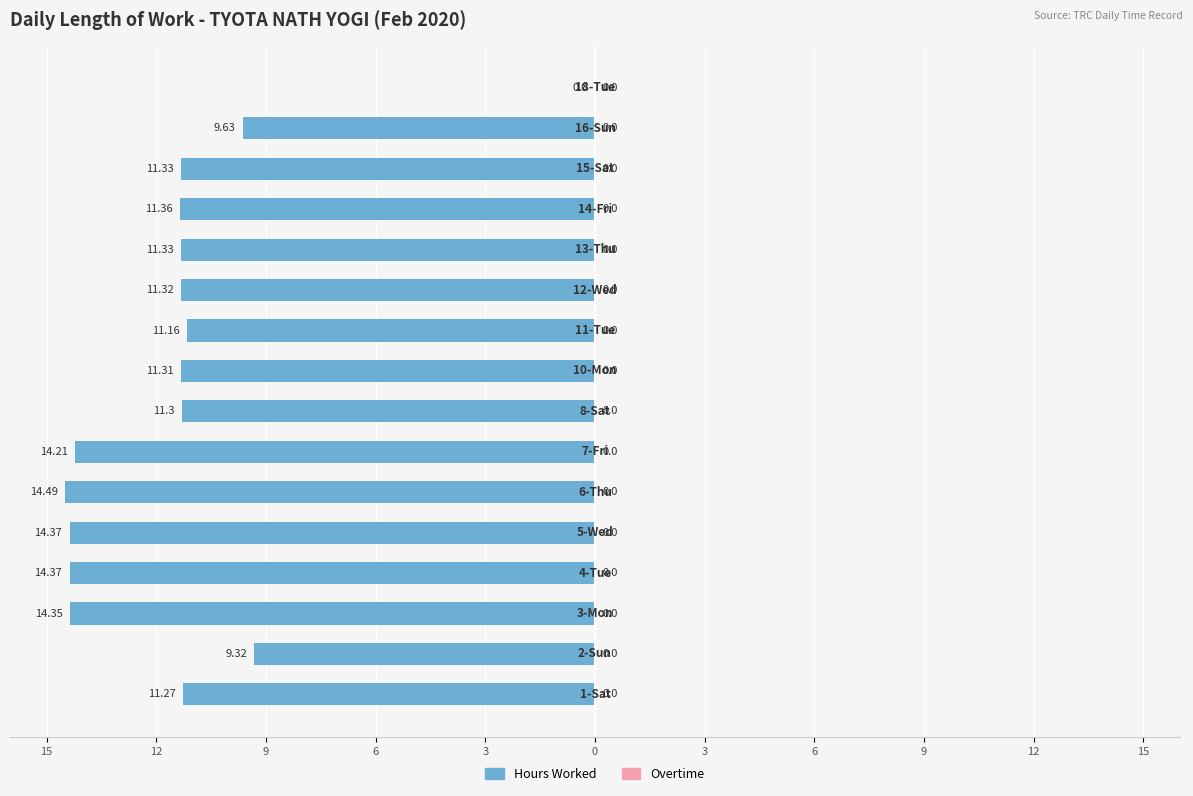

Are the bars horizontal?

Yes